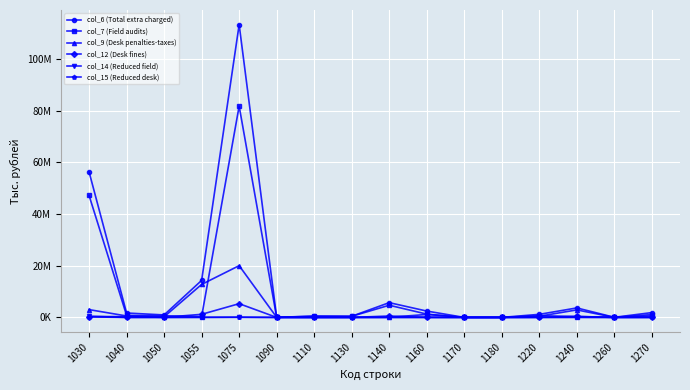

At 1040, list the series in order from smallest to largest.

col_14 (Reduced field), col_15 (Reduced desk), col_12 (Desk fines), col_9 (Desk penalties-taxes), col_7 (Field audits), col_6 (Total extra charged)